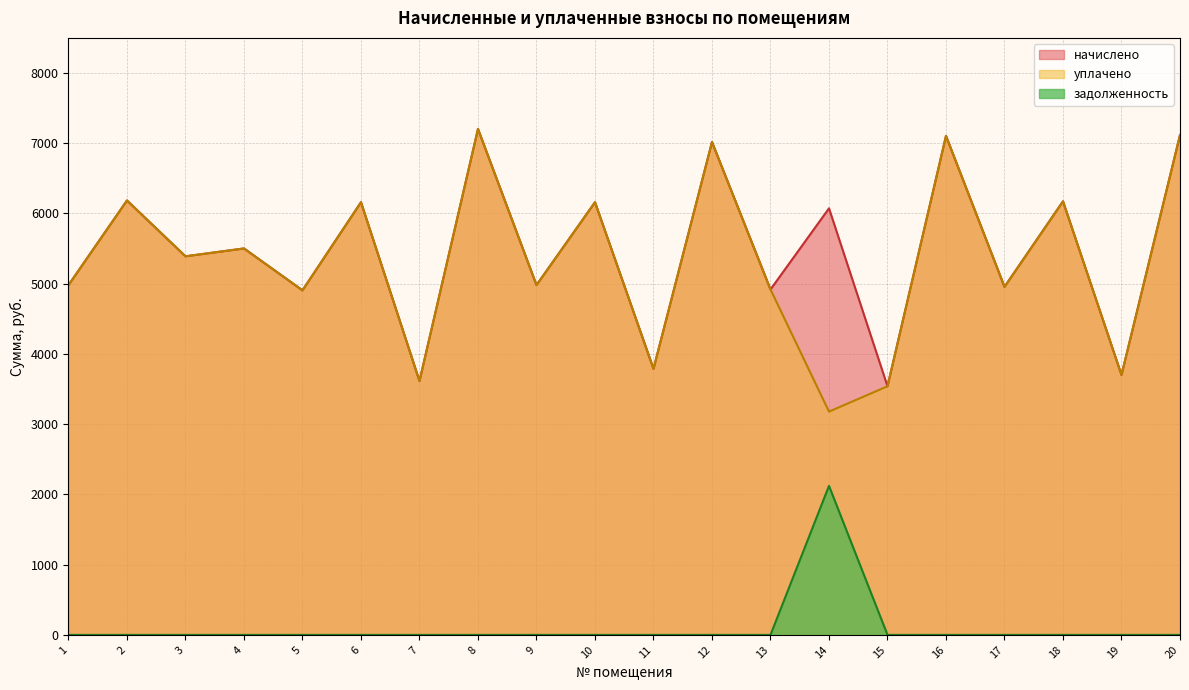

What is the maximum value shown in the chart?

7203.6